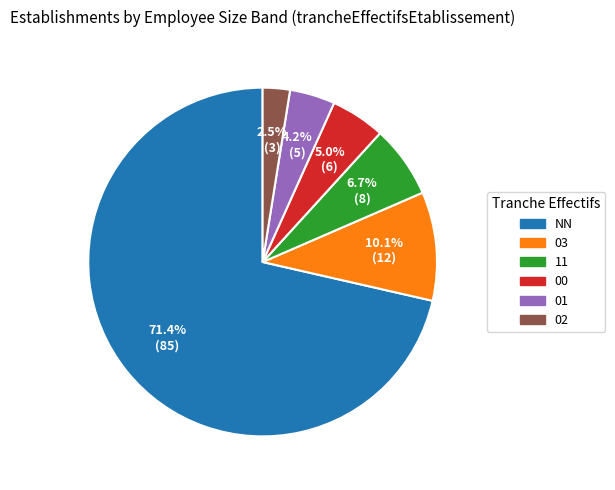

To the nearest percent, what is the average slice percentage?

17%